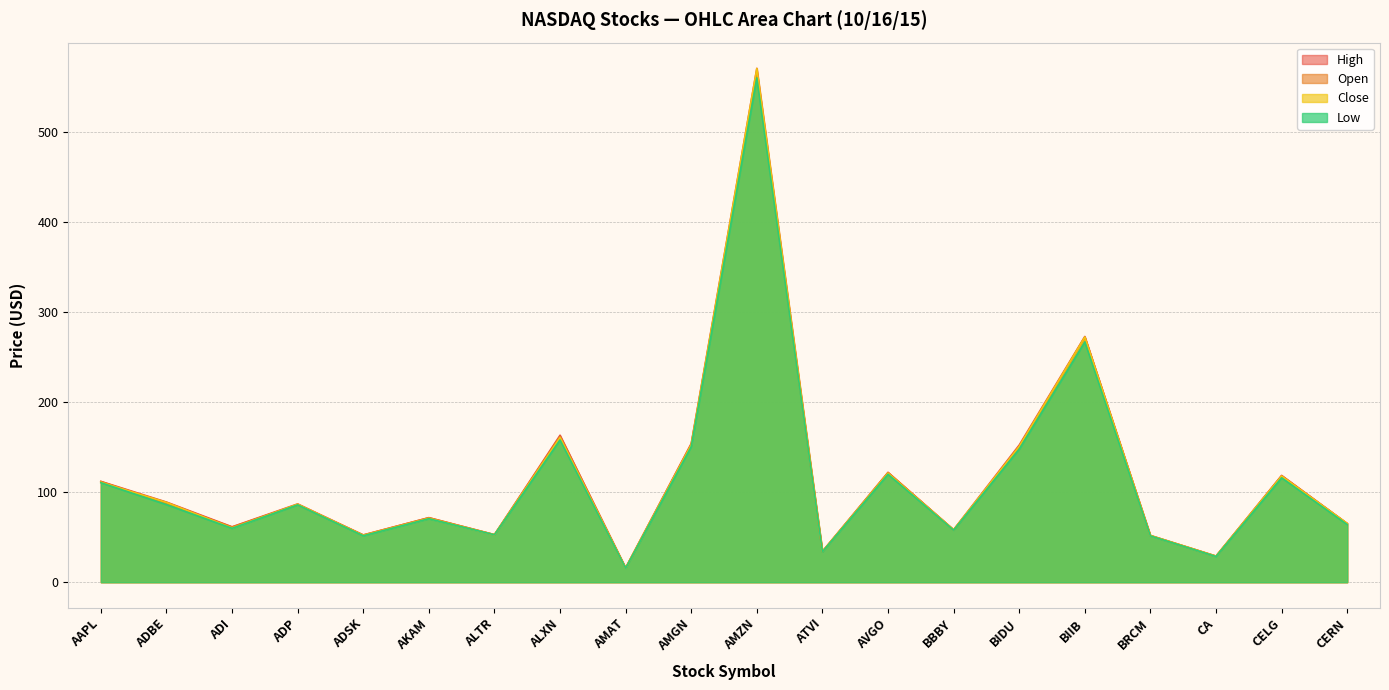

Is it true that Close equals 99.8 at AKAM?

False